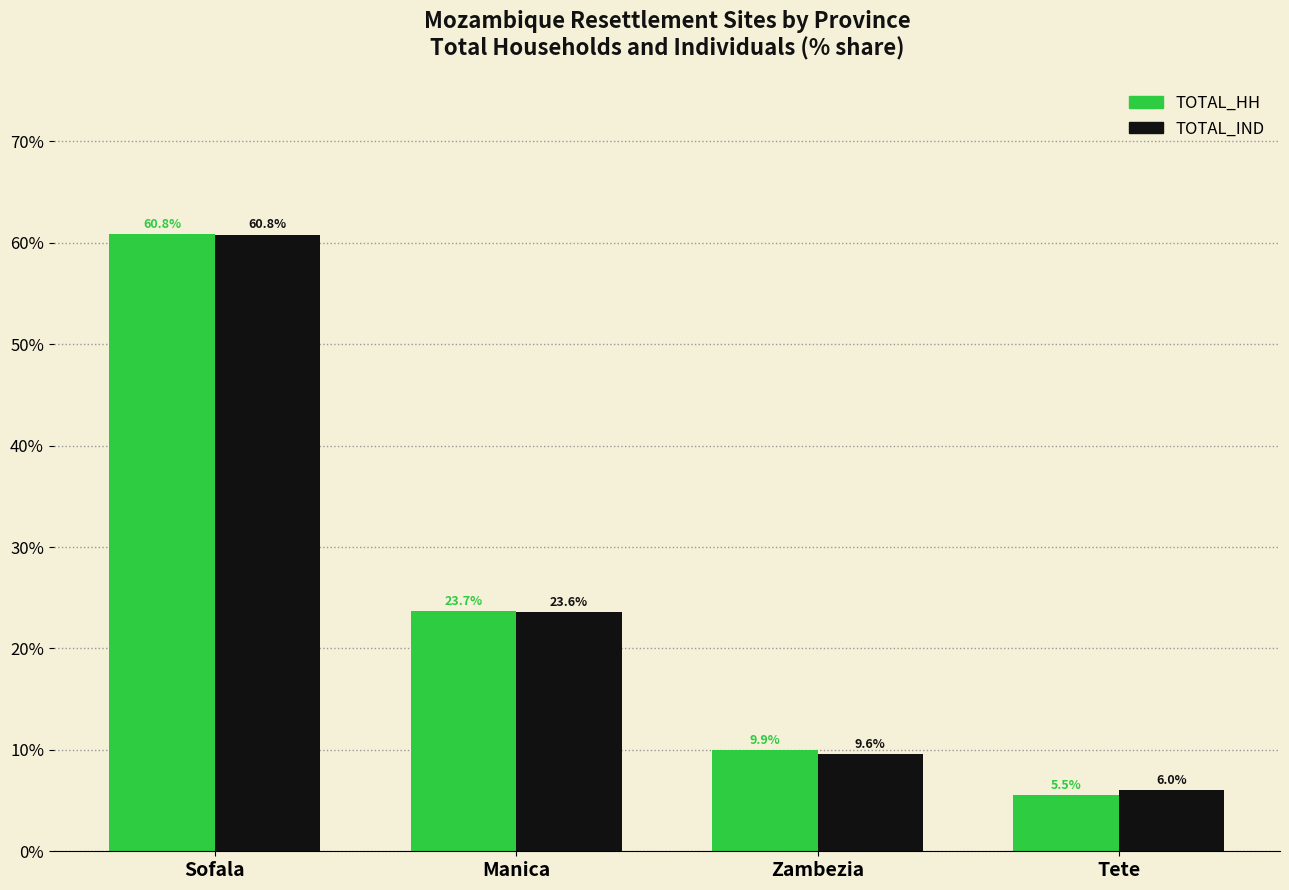

How many series are shown in this chart?

2